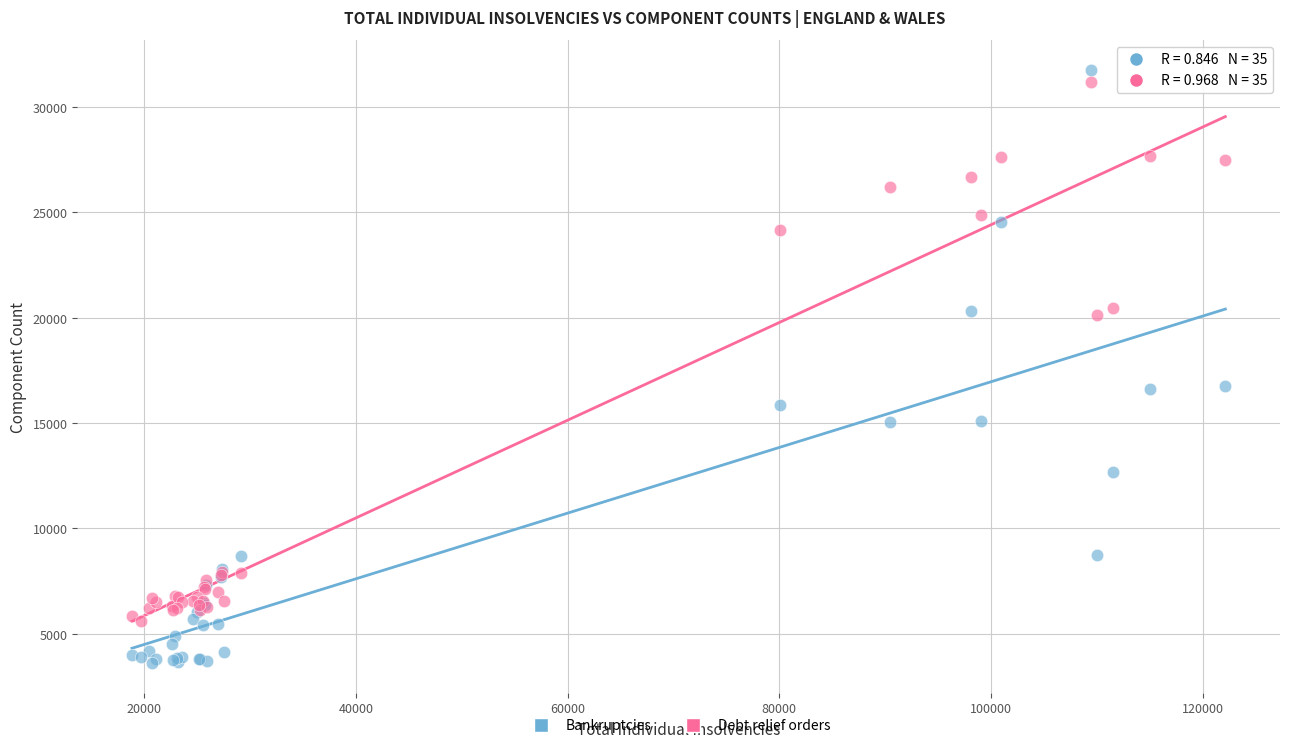

What is the X range (max minus min) for the scatter plot?

103322